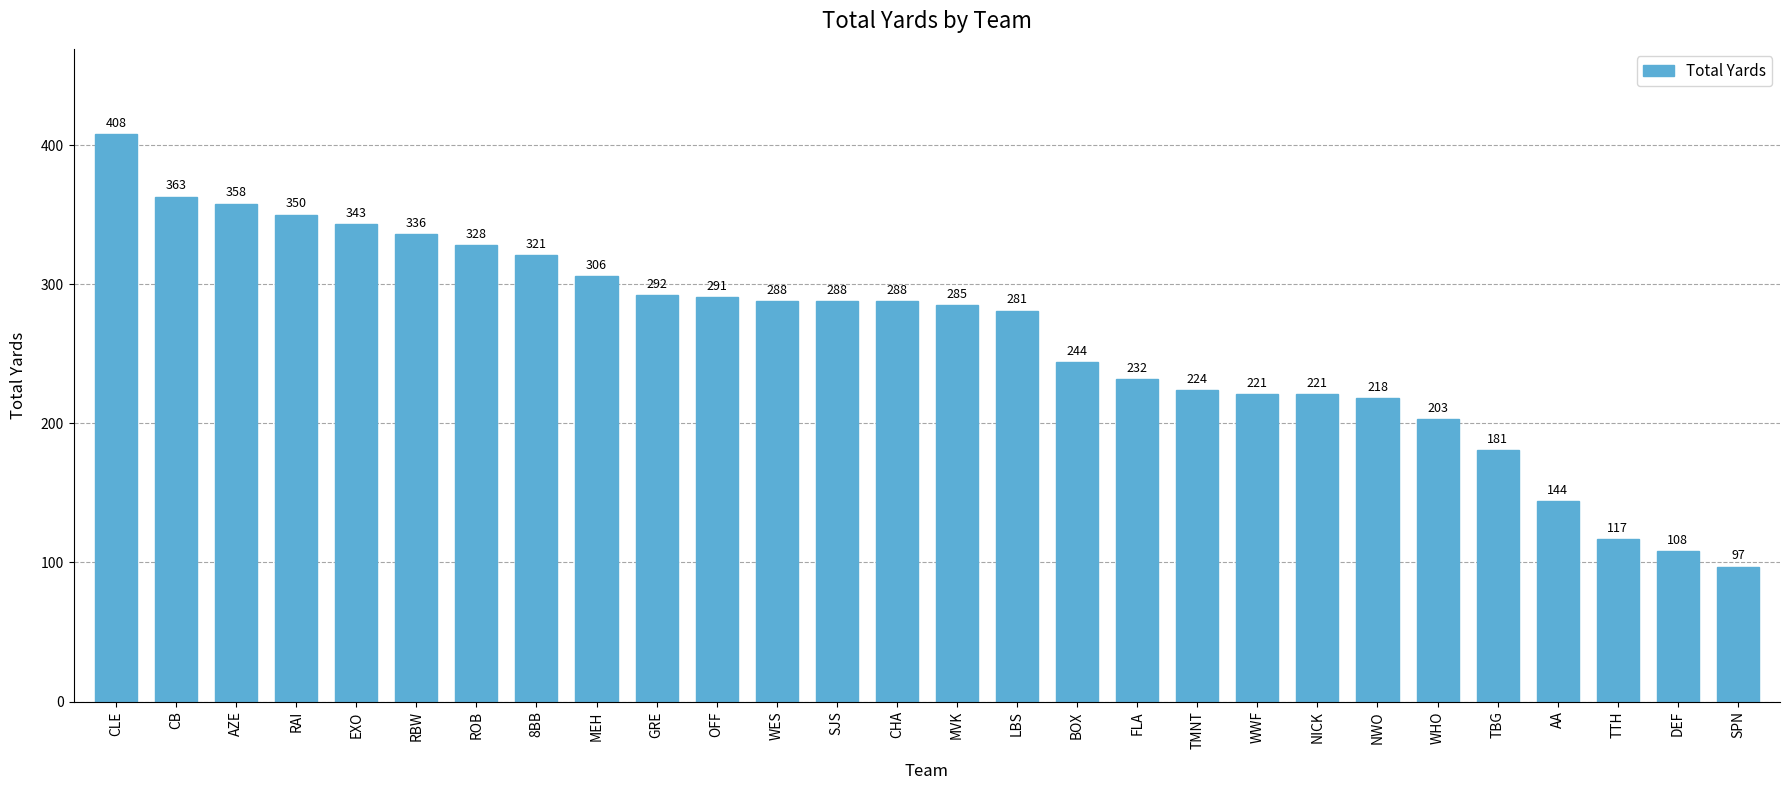

Which label corresponds to the largest value in the chart?

CLE